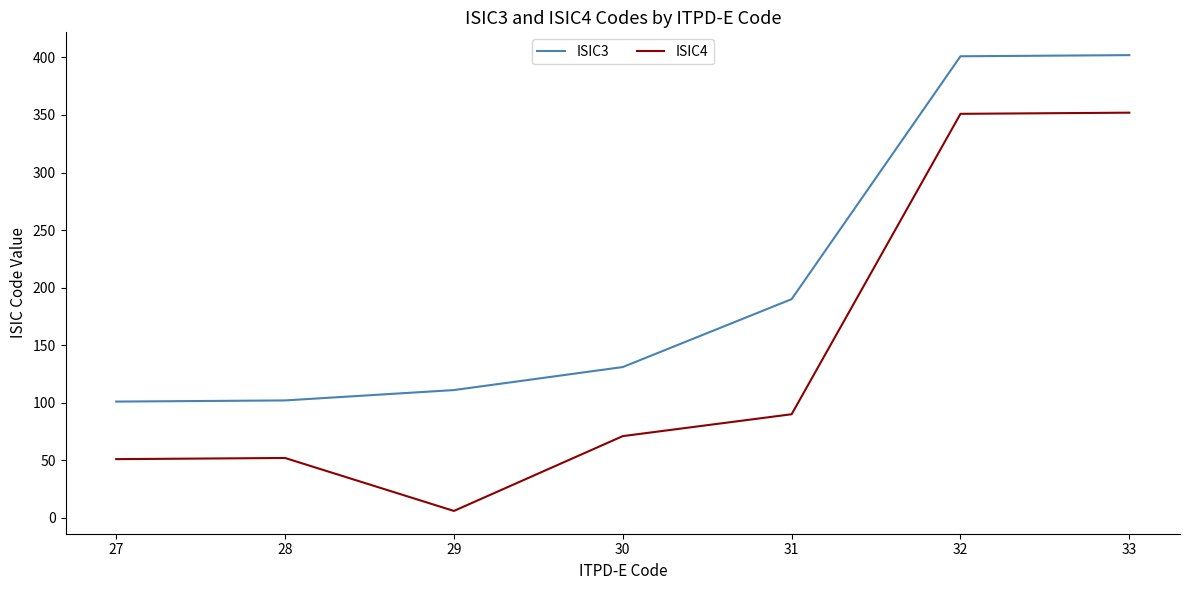

At which category does the chart reach its minimum across all series?

29